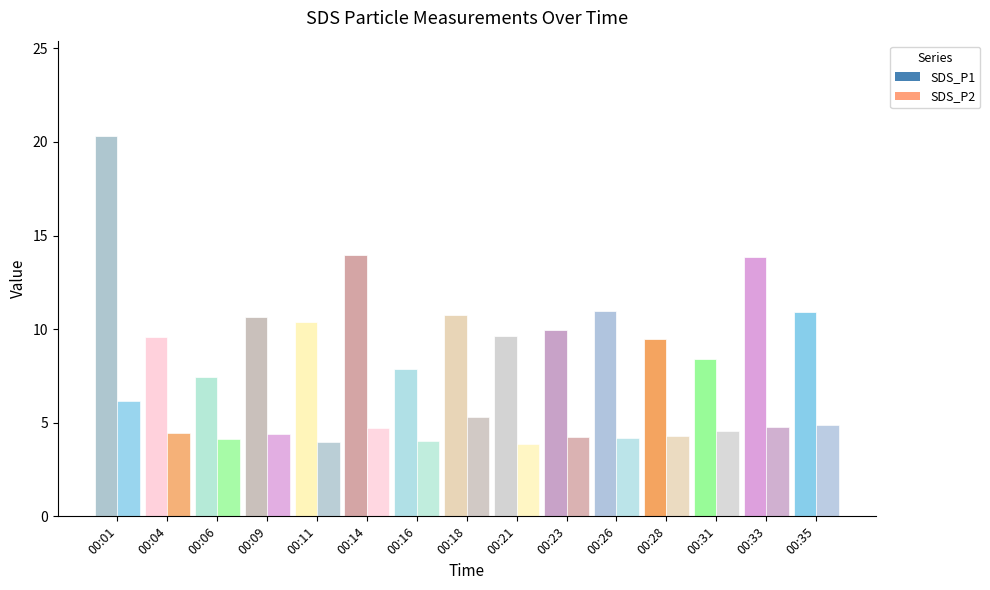

What is the difference between the SDS_P2 values at 00:26 and 00:14?

0.5